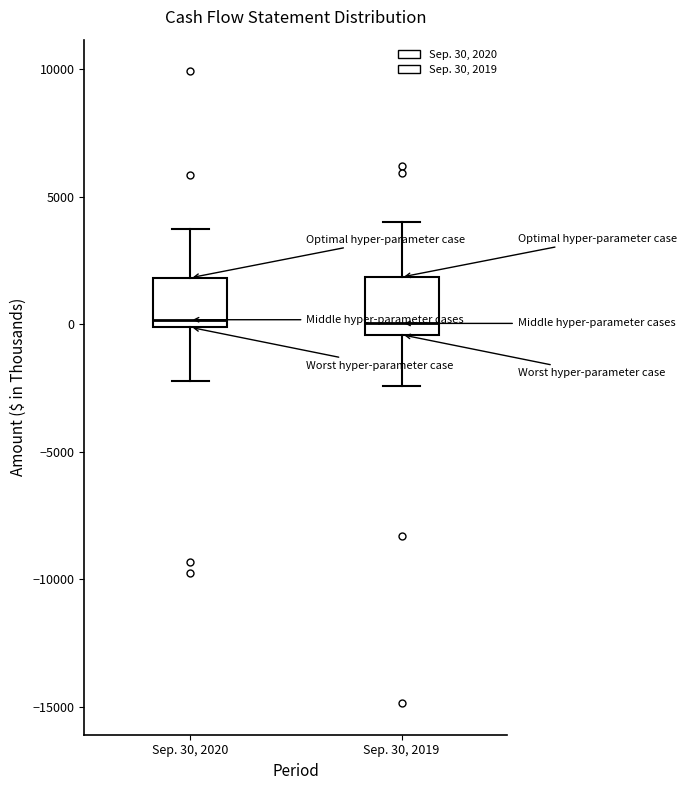

Reading left to right, transcribe this box plot: for each box, give where its median line is, the range the box spans, and where its two whiskers end, as read against the y-axis. The values are not printed on the chart, so give them approximately, as read against the axis.

Sep. 30, 2020: median 0 (just above the box's lower edge), box 0 to 2000, whiskers -2000 to 4000
Sep. 30, 2019: median 0, box -500 to 2000, whiskers -2500 to 4000